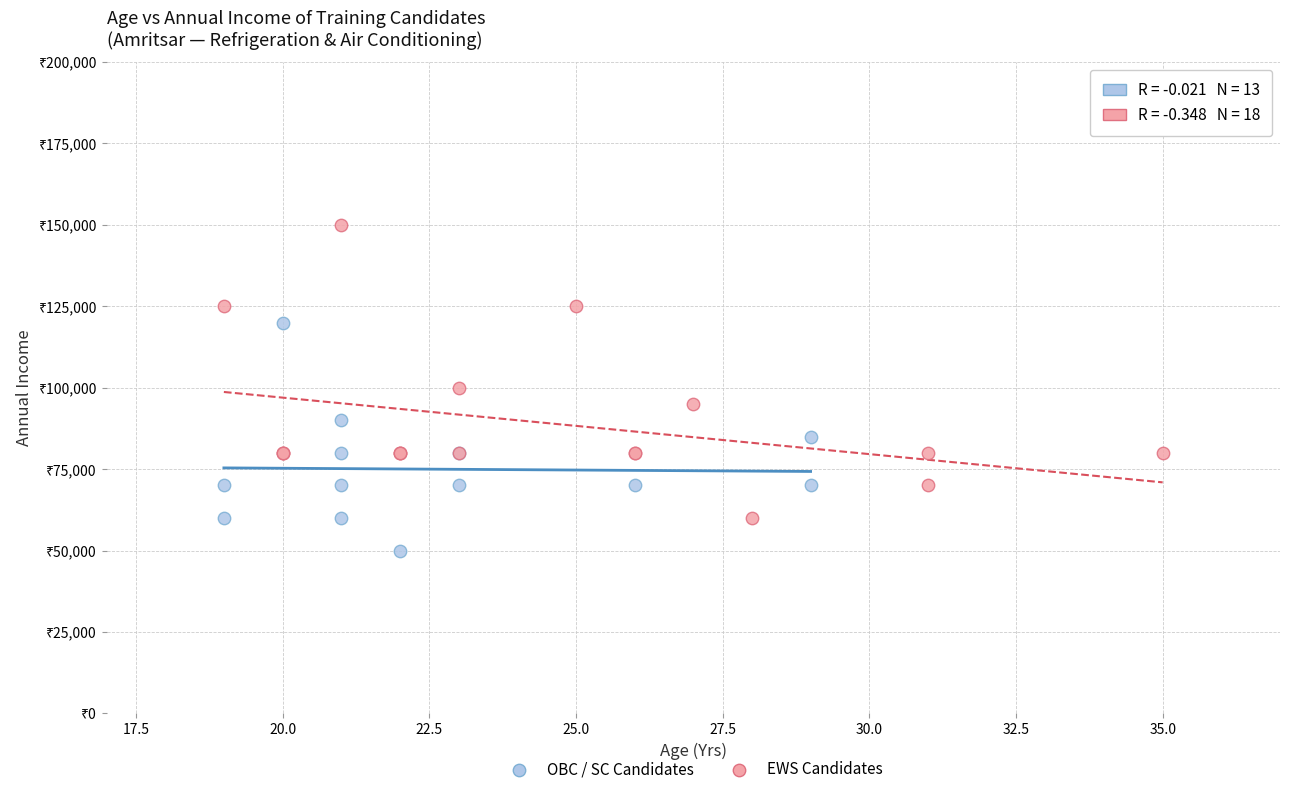

Which series has the largest Y range (max minus min)?

EWS Candidates